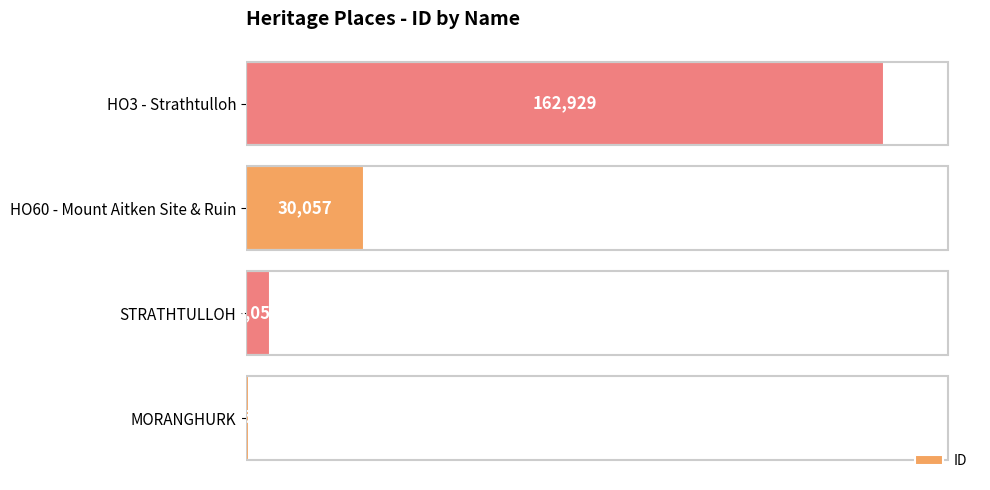

At which label is the value closest to 81790?

HO60 - Mount Aitken Site & Ruin